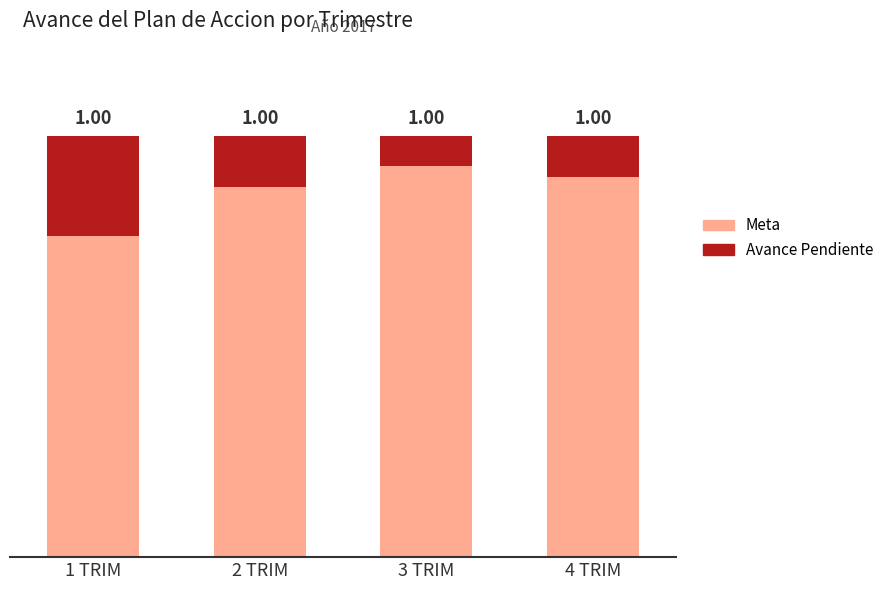

Is the value of Meta at 2 TRIM greater than the value of Avance Pendiente at 1 TRIM?

Yes